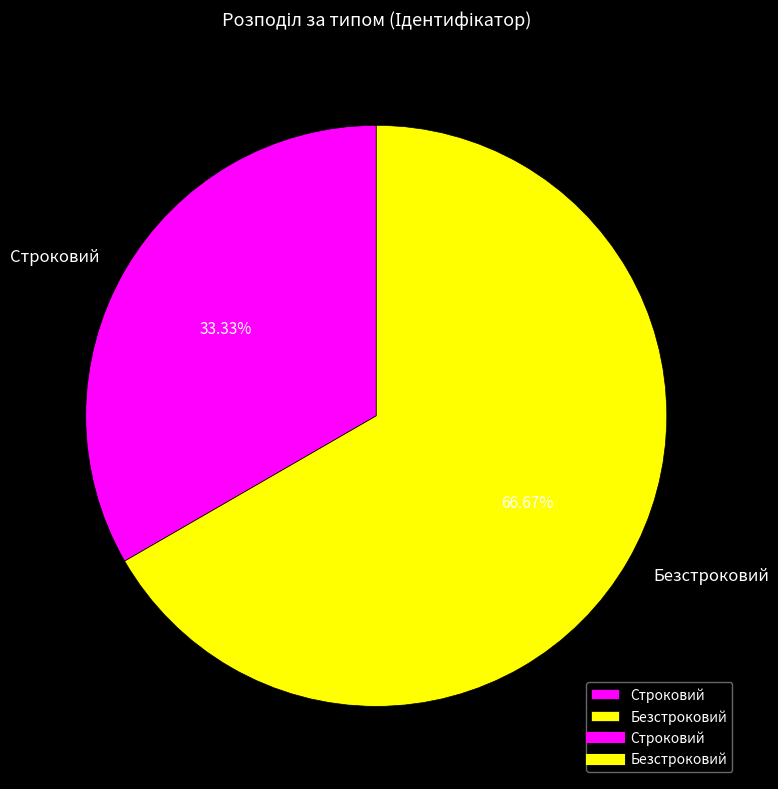

To the nearest percent, what is the difference between the Безстроковий and Строковий slice percentages?

33%